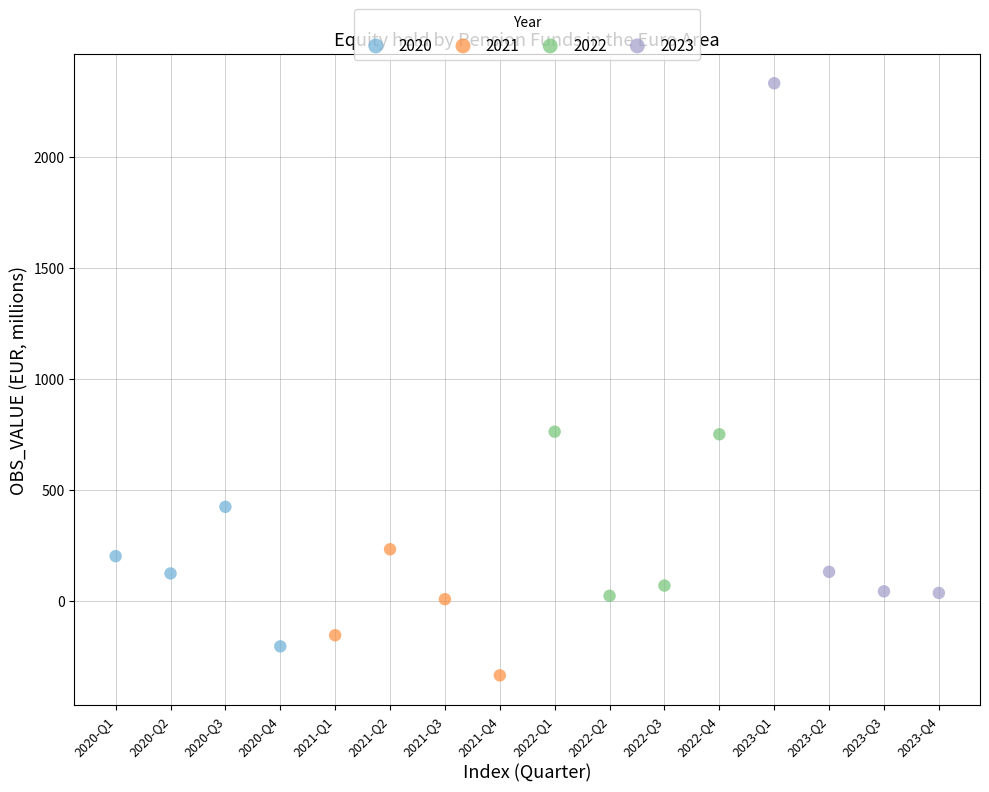

What are all the series names shown in the legend?

2020, 2021, 2022, 2023